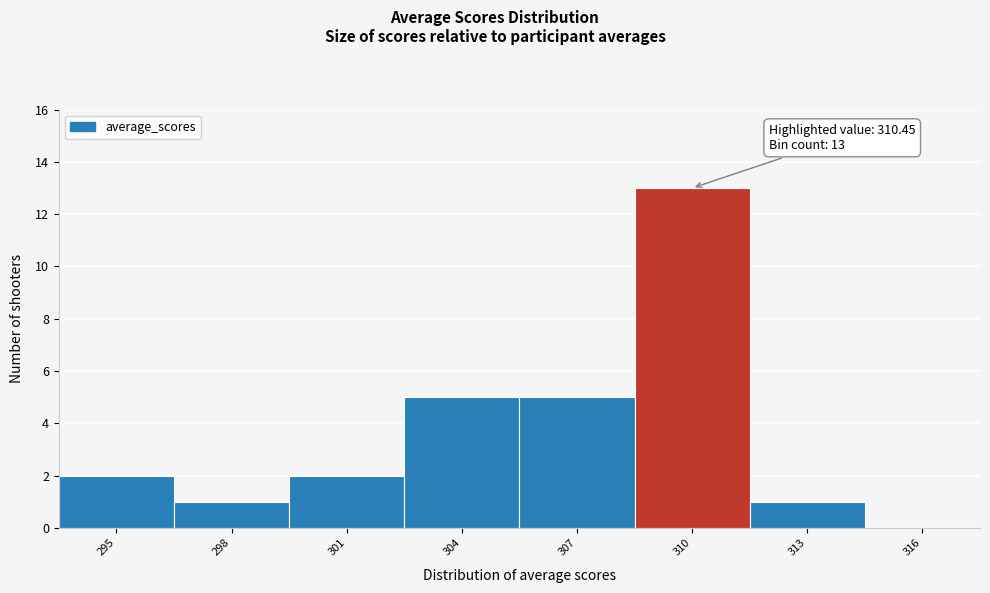

Reading left to right, list all the values displayed in this chart.

295=2	298=1	301=2	304=5	307=5	310=13	313=1	316=0